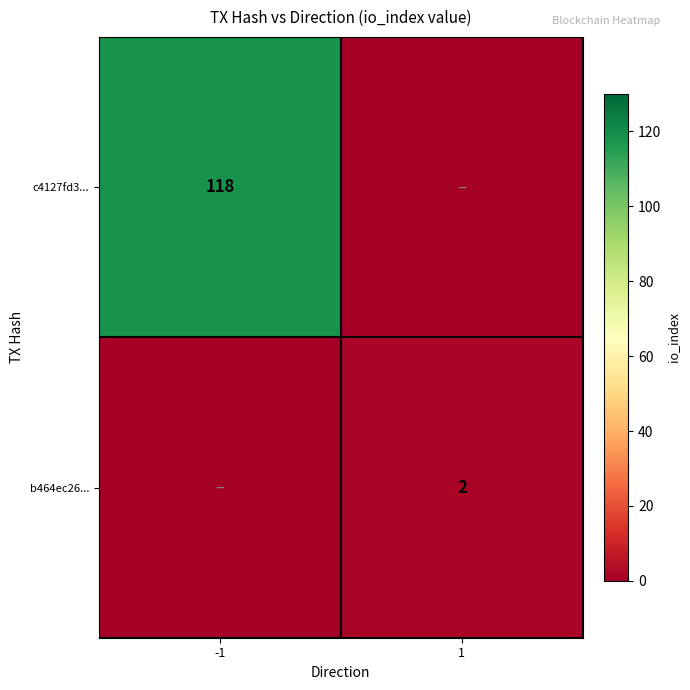

The value of c4127fd3... at -1 is 212. True or false?

False